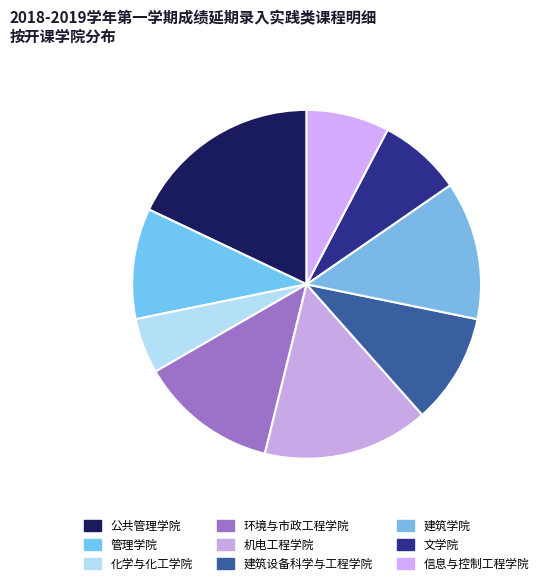

Does 环境与市政工程学院 represent more than half of the total?

No